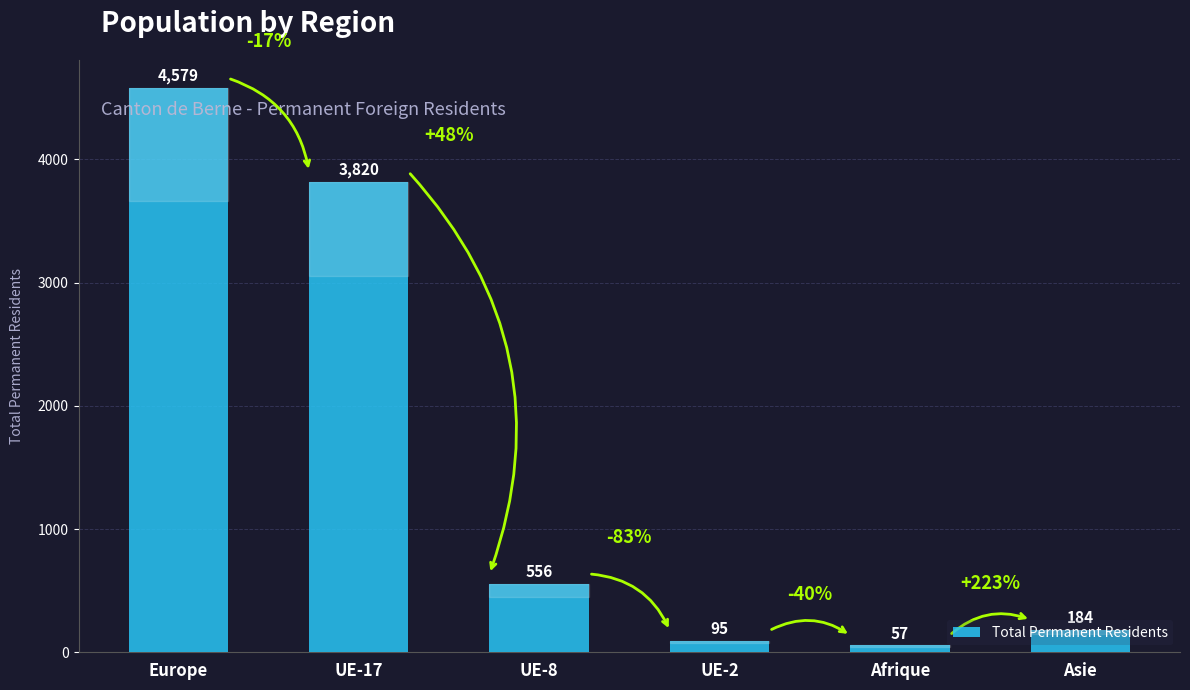

The value at Asie is 184. True or false?

True